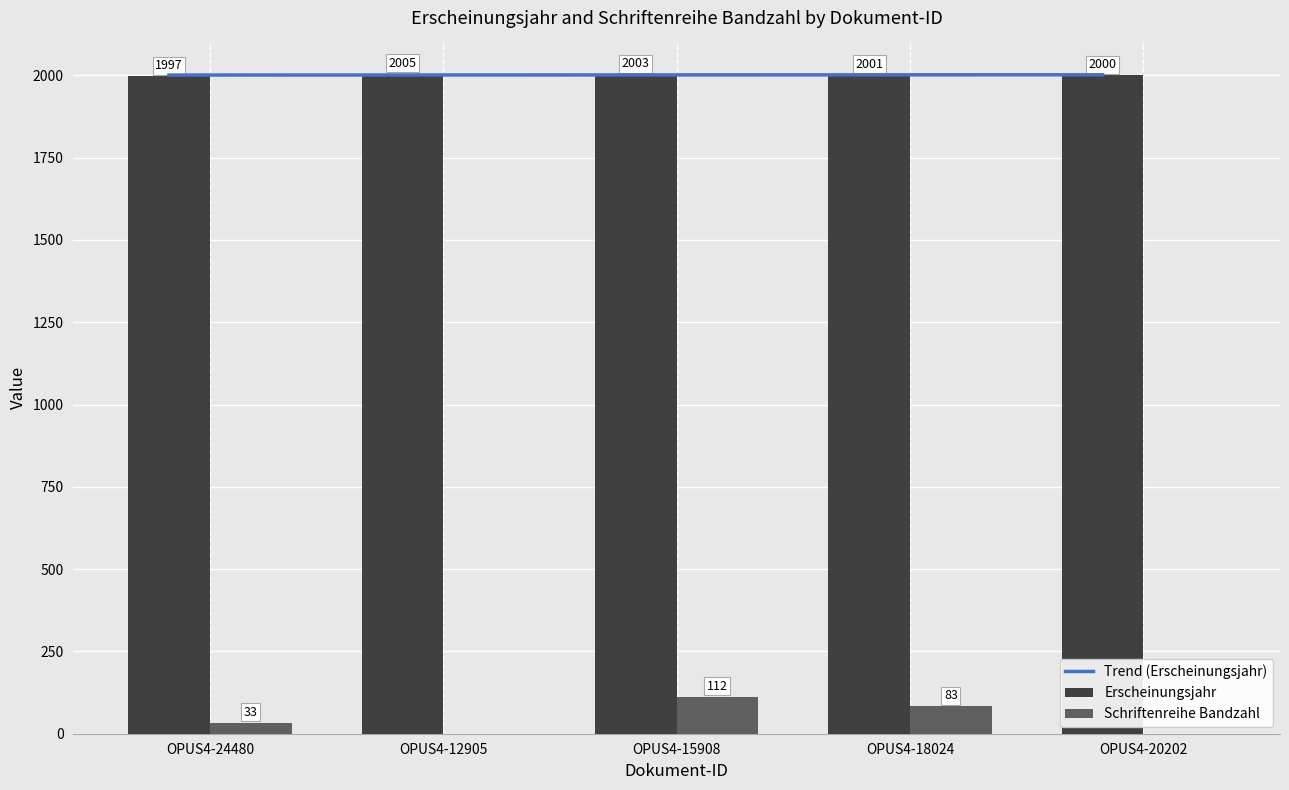

Rank the series by their average value, from lowest to highest.

Schriftenreihe Bandzahl, Erscheinungsjahr